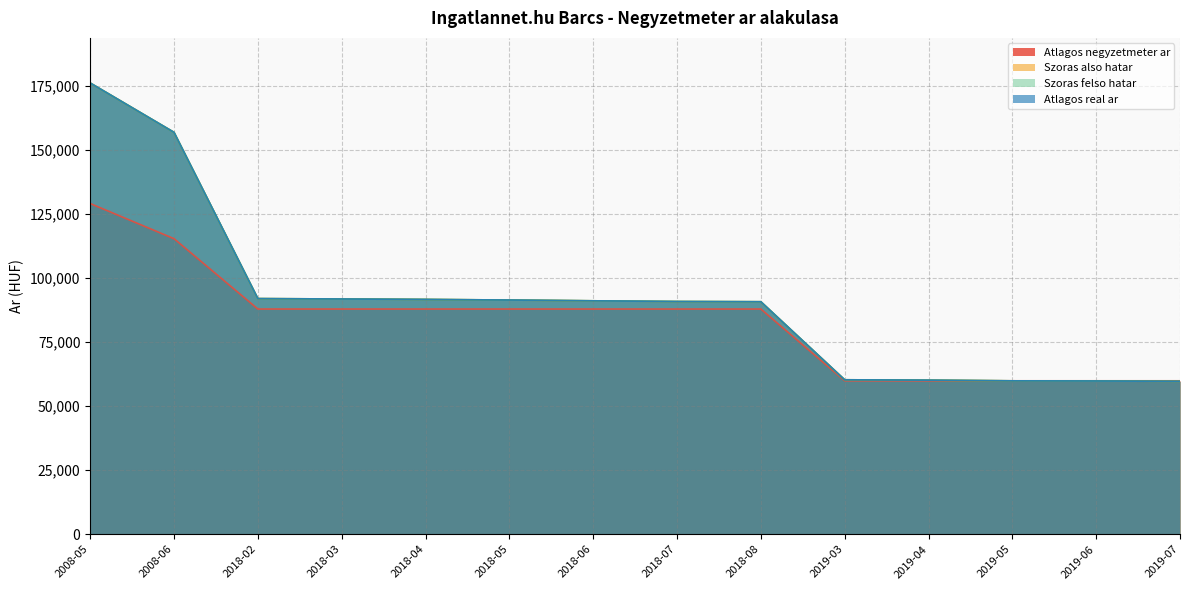

What is the value of the Atlagos real ar point at the 5th from the left?

91613